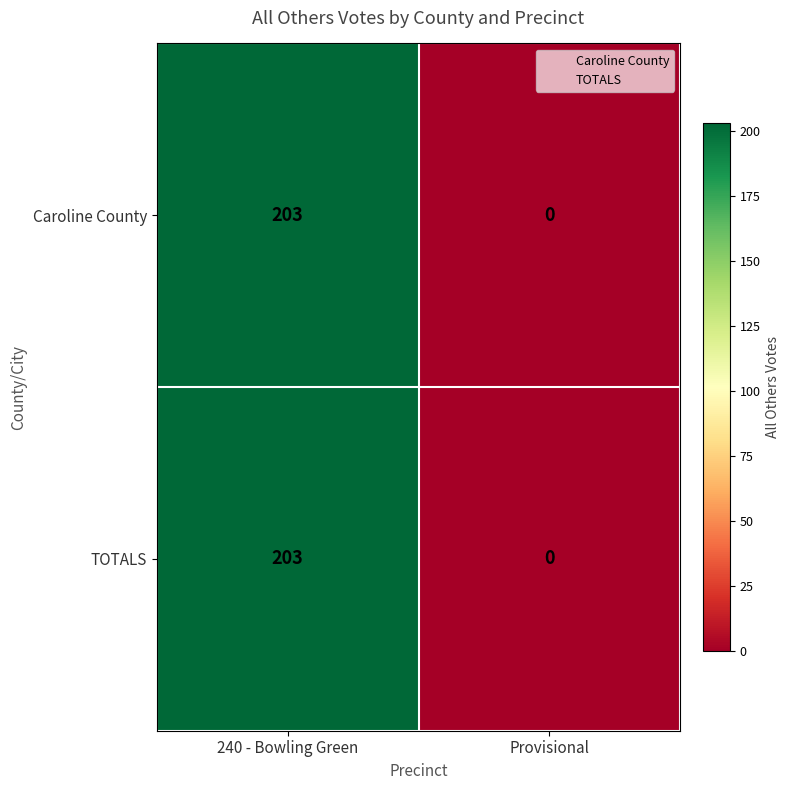

How many series are shown in this chart?

2